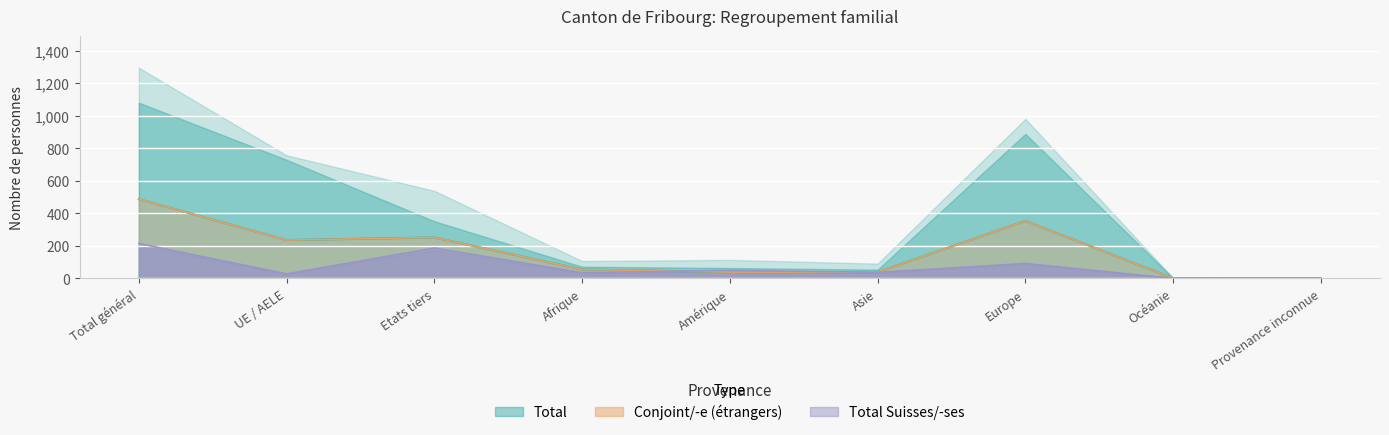

At which label does Total reach its peak?

Total général